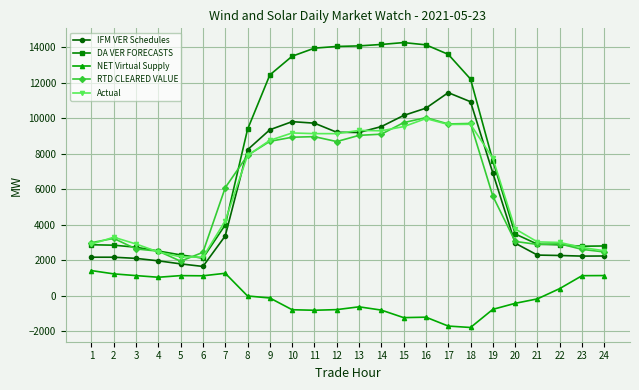

How many lines are shown in the chart?

5